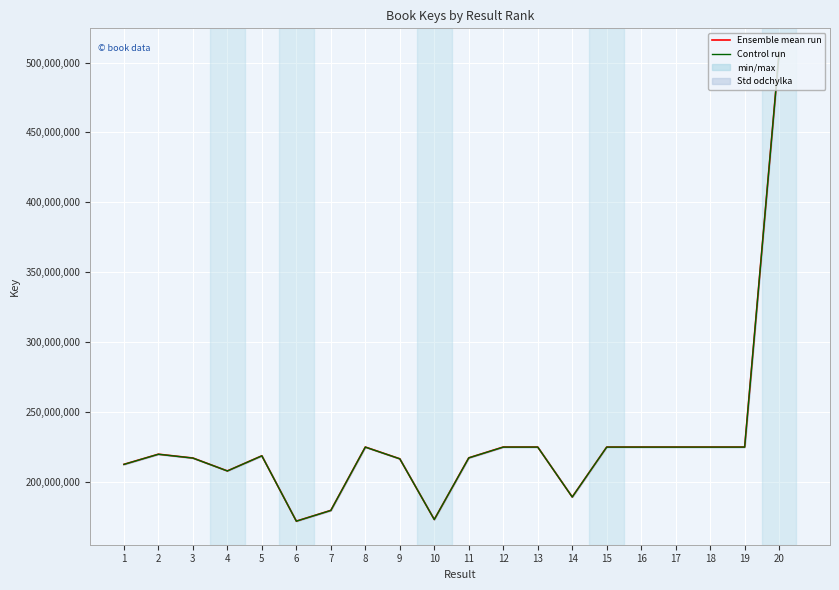

Reading right to left, transcribe all the data shown in this chart.

Ensemble mean run: 507407007.0	224858636.0	224859060.0	224858900.0	224859437.0	224853648.0	189123183.0	224858961.0	224859534.0	217130251.0	173008998.0	216456980.0	224857757.0	179524950.0	171837500.0	218596403.0	207772794.0	217003506.0	219740052.0	212470711.0
Control run: 507305525.6	224813664.3	224814088.2	224813928.2	224814465.1	224808677.3	189085358.4	224813989.2	224814562.1	217086824.9	172974396.2	216413688.6	224812785.4	179489045.0	171803132.5	218552683.7	207731239.4	216960105.3	219696104.0	212428216.9